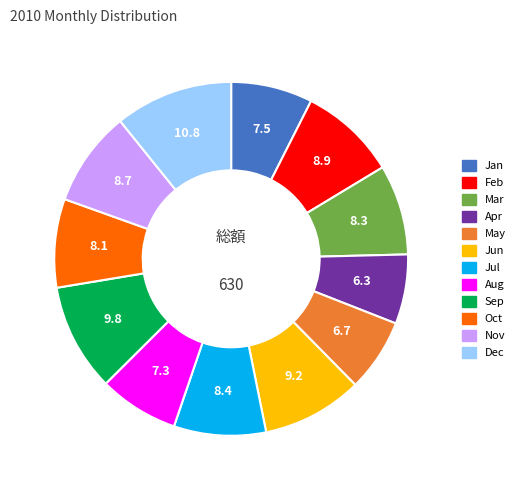

Is there a majority slice in this chart?

No